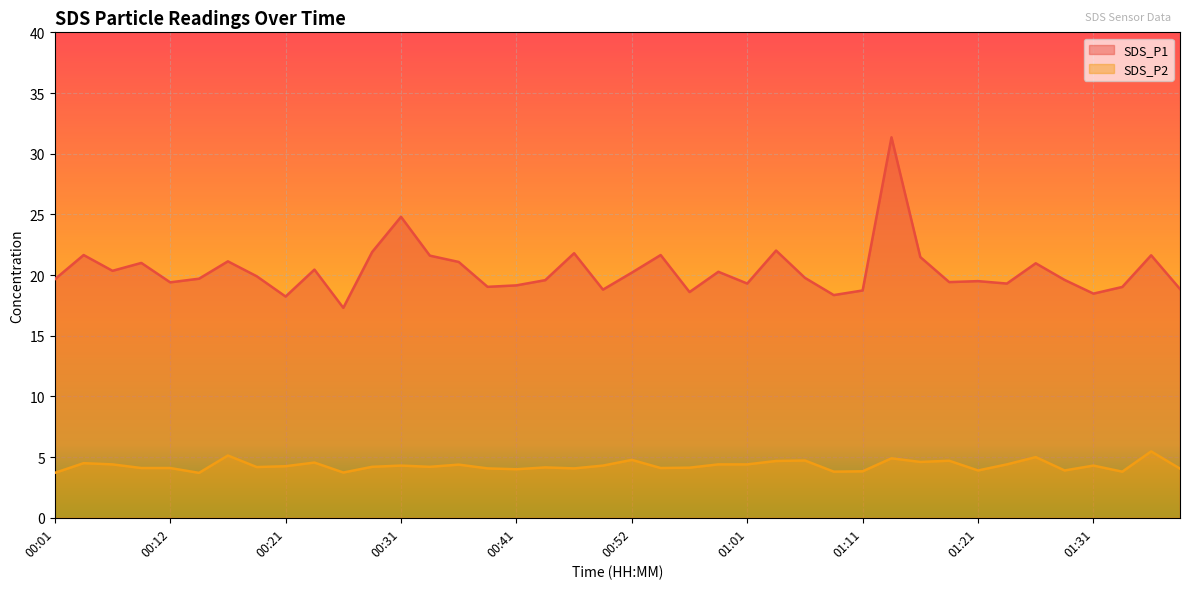

At 00:06, list the series in order from smallest to largest.

SDS_P2, SDS_P1